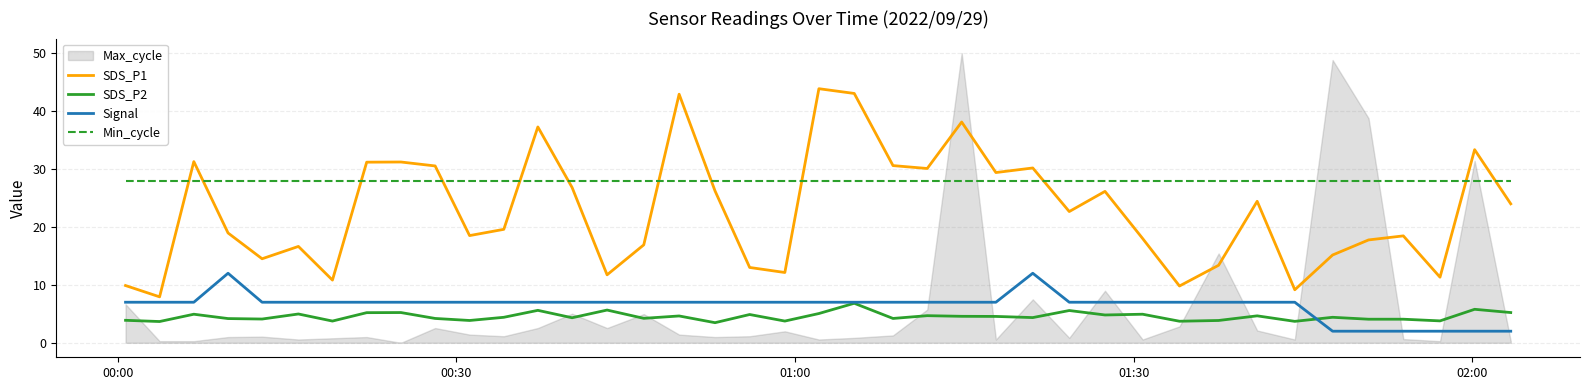

True or false: SDS_P2 and Min_cycle intersect in this chart.

False